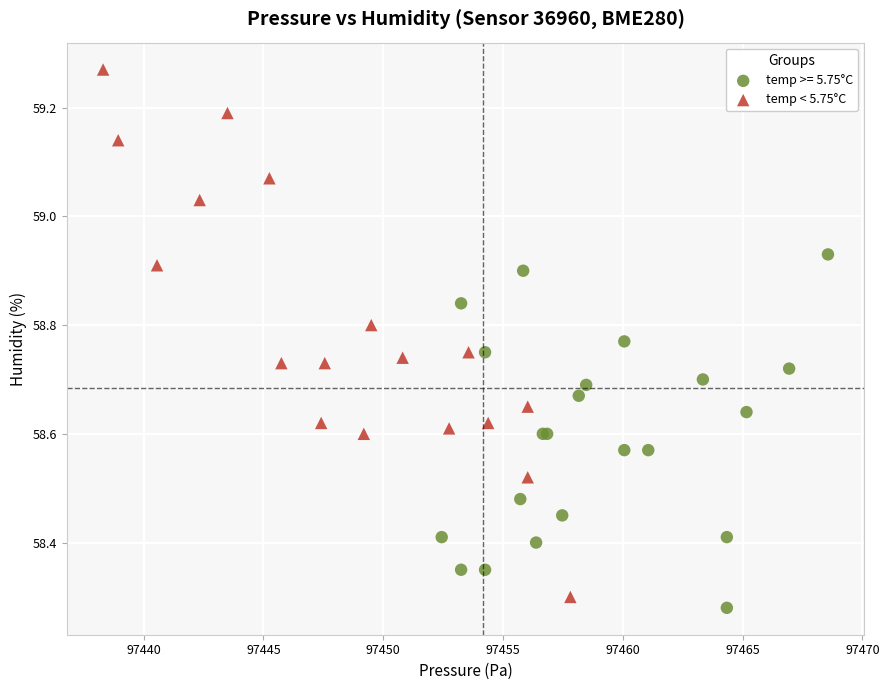

Which series reaches the maximum Y coordinate?

temp < 5.75°C